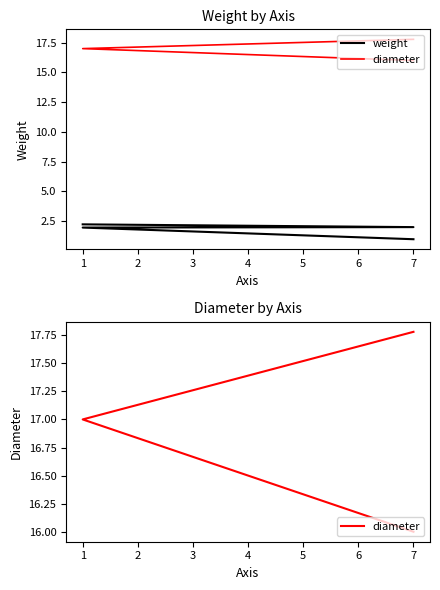

The value at 1 is 2.2. True or false?

True